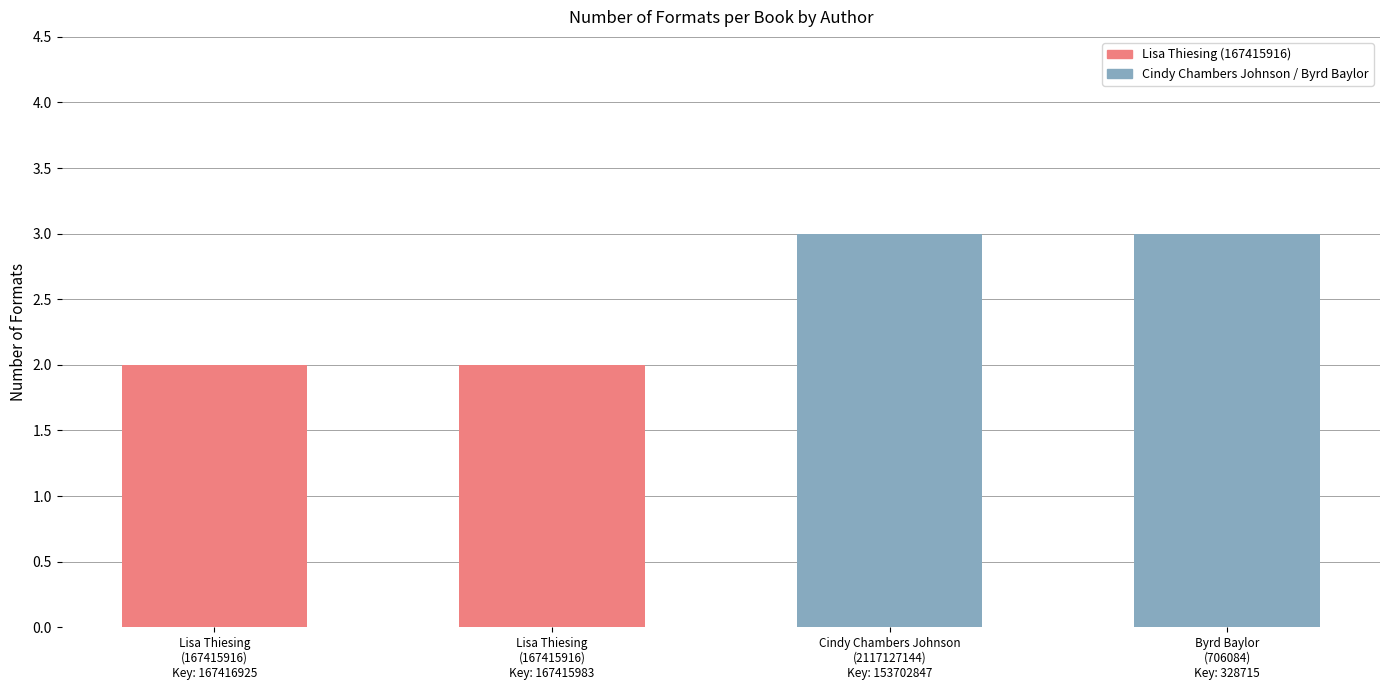

Are the bars grouped side by side (vs. stacked)?

No